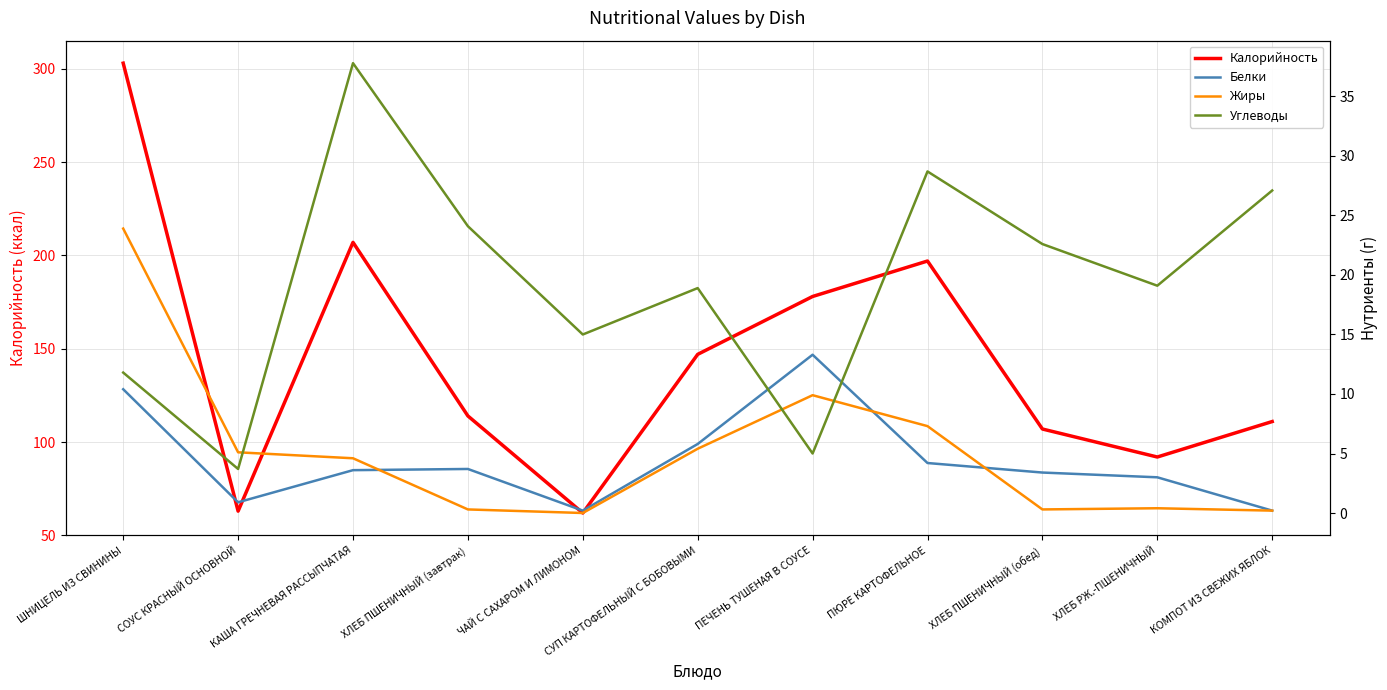

Count the number of data series in this chart.

4